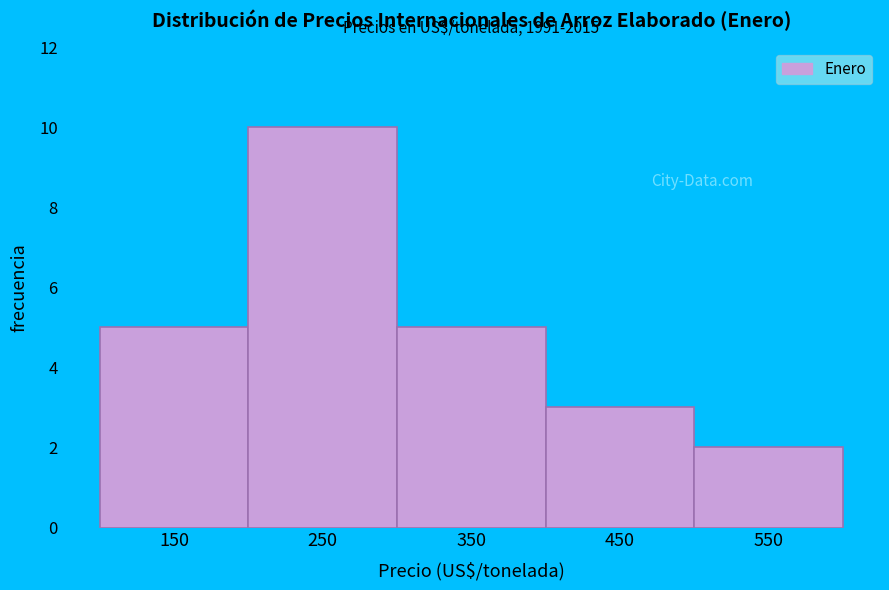

Reading right to left, transcribe all the data shown in this chart.

2	3	5	10	5